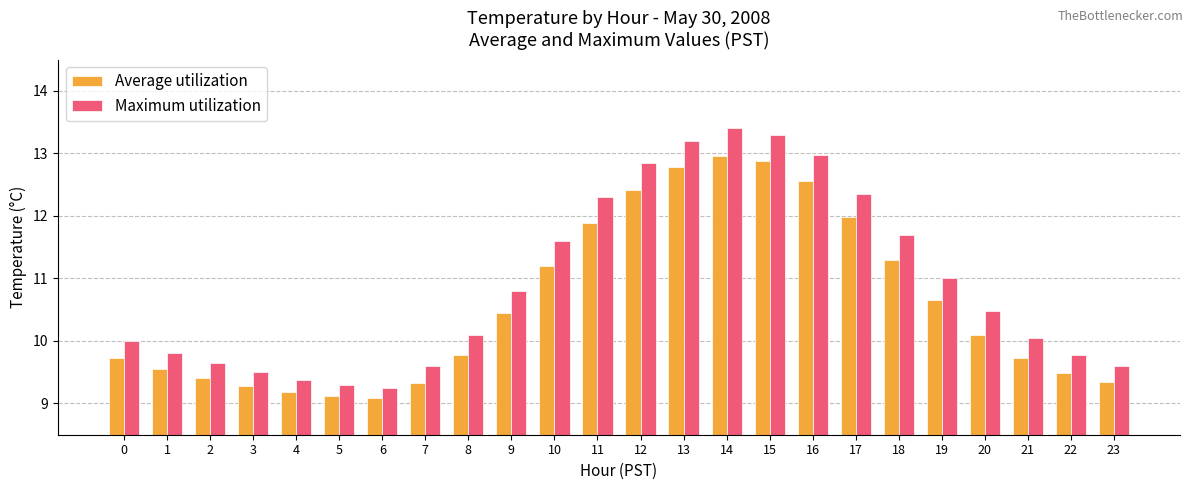

At which category does the chart reach its peak across all series?

14